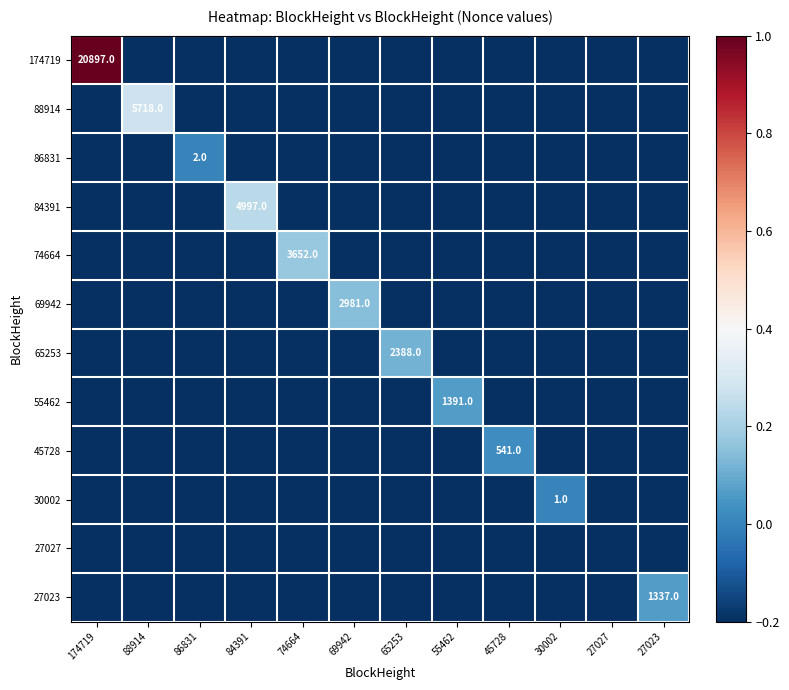

The value of 45728 at 45728 is 721.5. True or false?

False